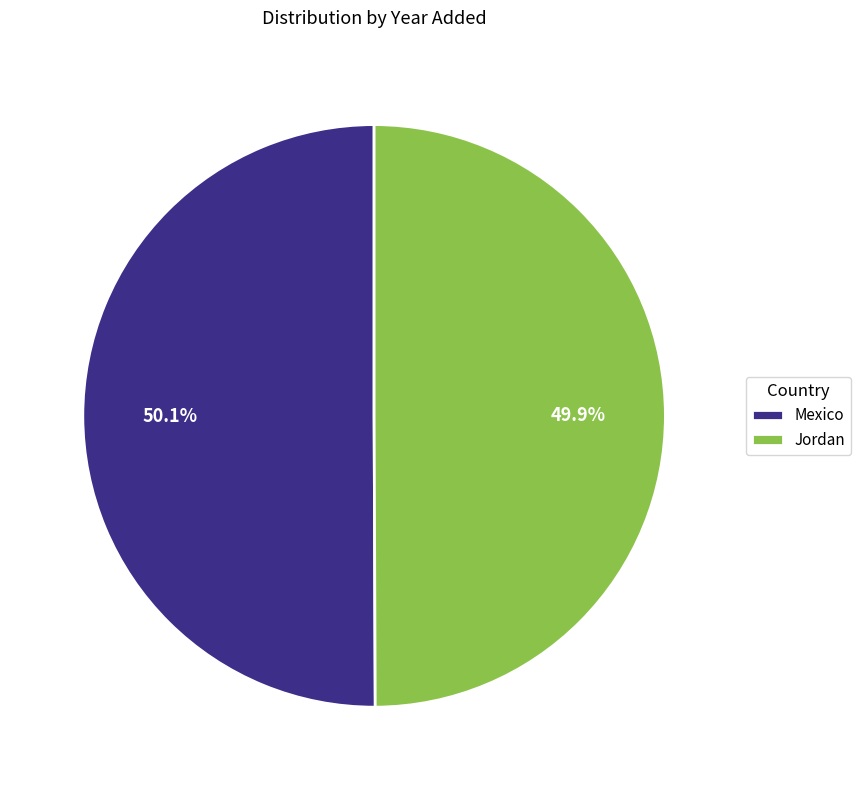

Combined, what portion of the pie is Mexico and Jordan?

100.0%